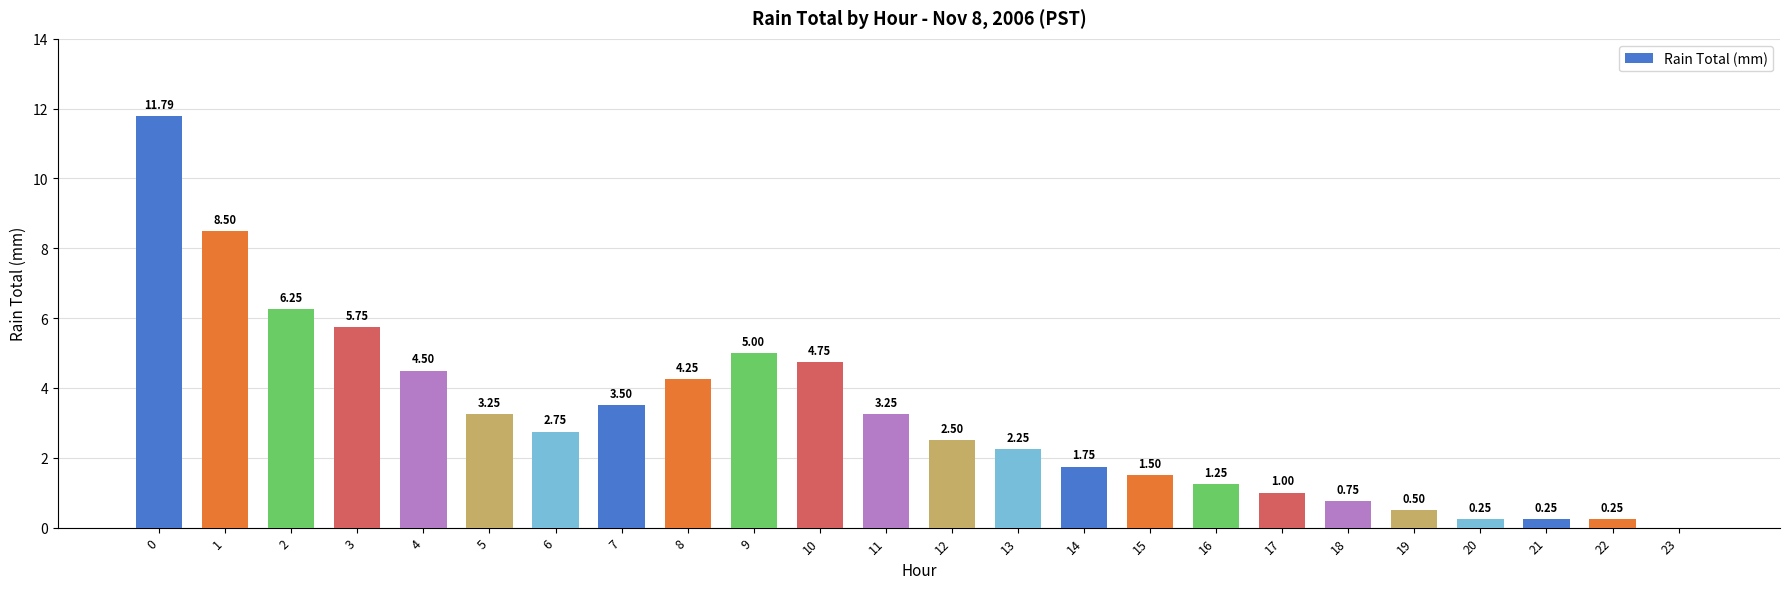

Approximately how many times larger is the value at 13 compared to 7?

0.6